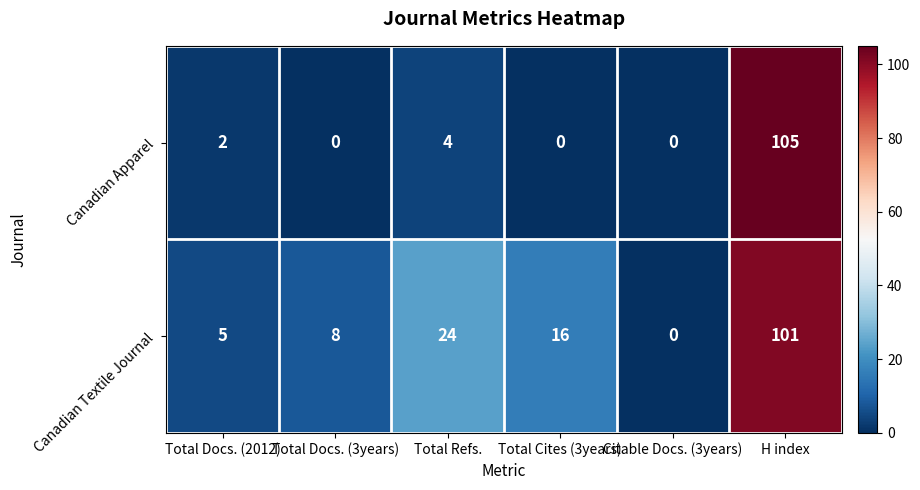

What is the total value across all series at Total Refs.?

28